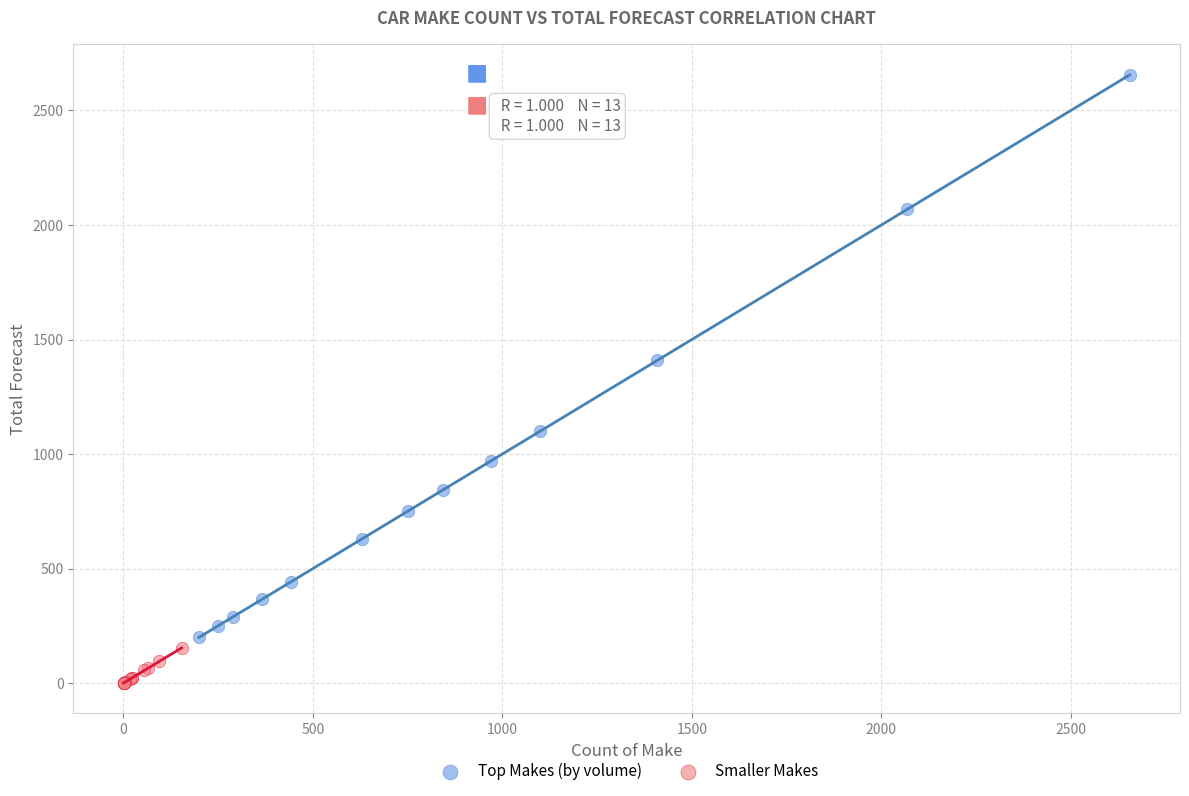

Which series has the largest Y range (max minus min)?

Top Makes (by volume)